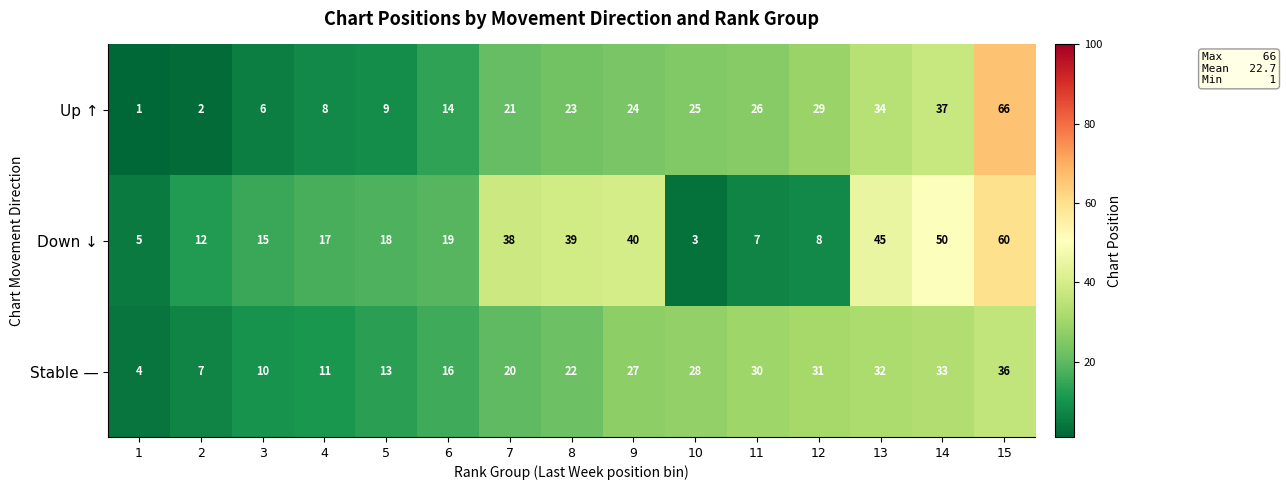

Where is Stable — nearest to the value 20?

7